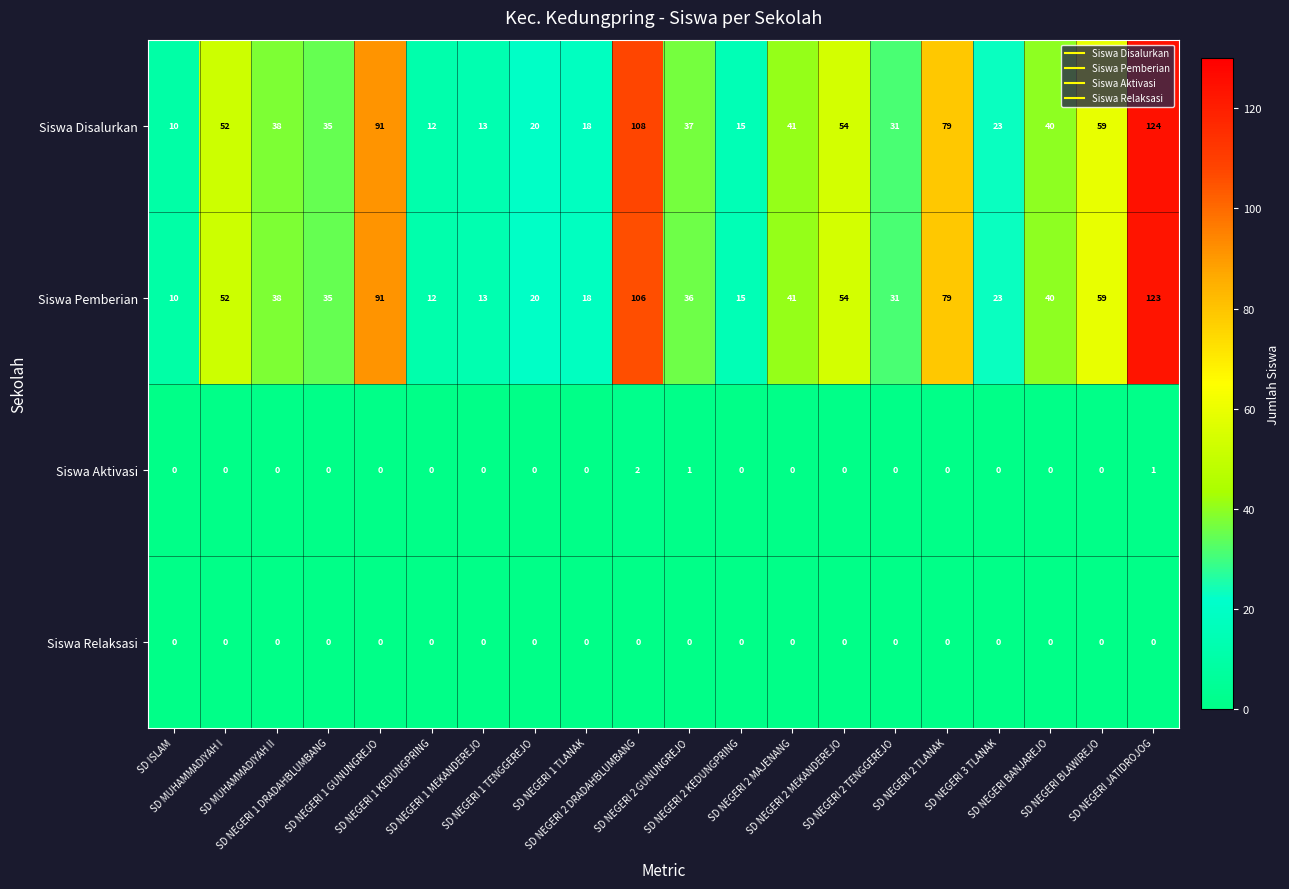

Which series has the largest total across all categories?

Siswa Disalurkan